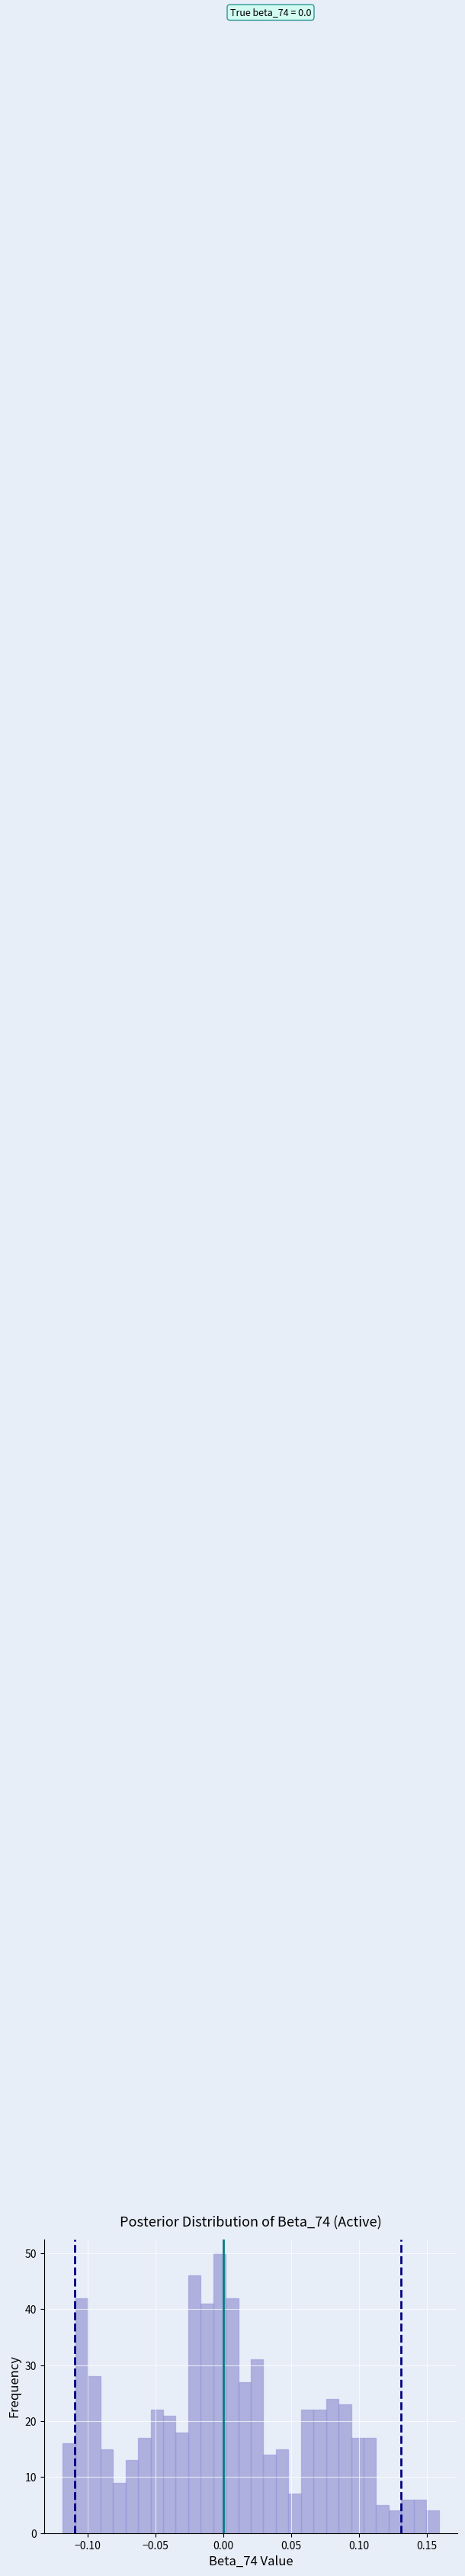

Read against the x-axis, roughly where is the centre of the tallest bar?

-0.005